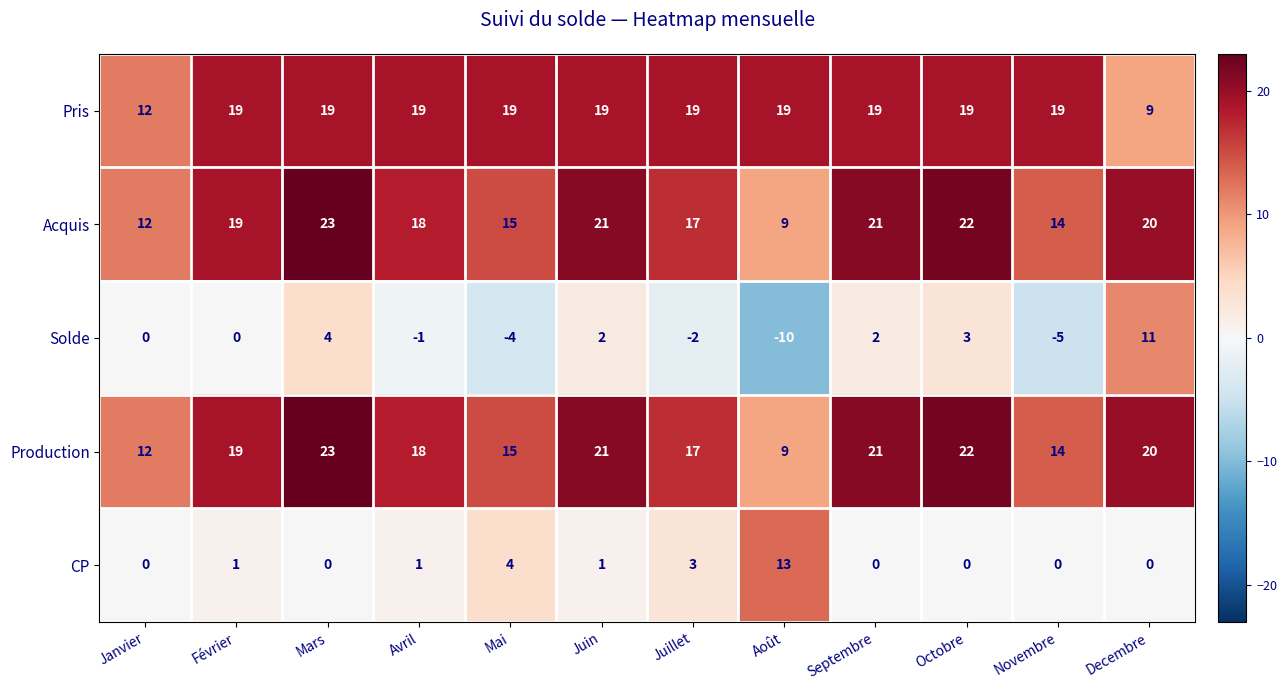

At how many categories does at least one series exceed 15?

11